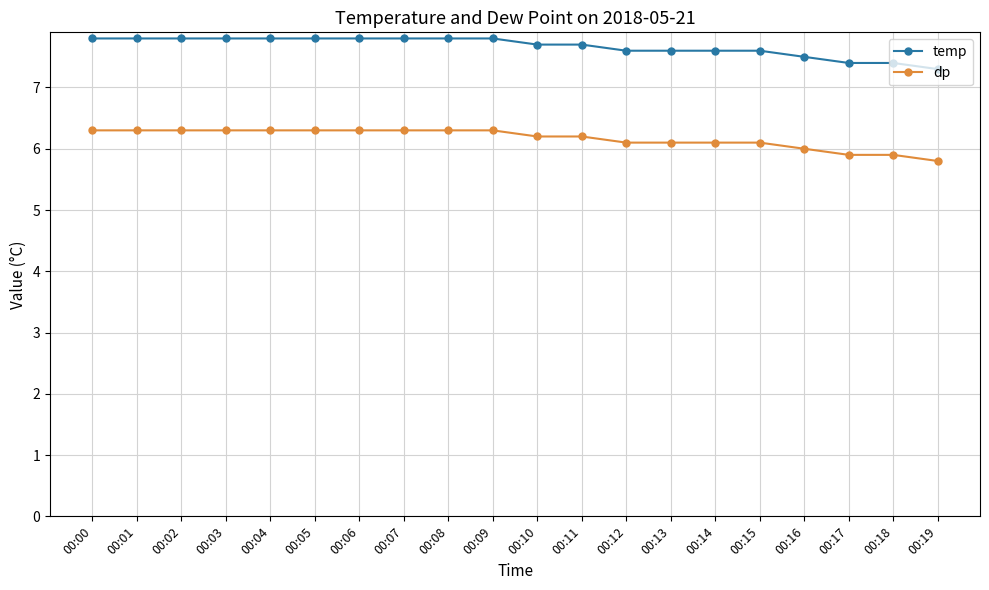

What is the difference between the second highest and second lowest values in the temp series?

0.4